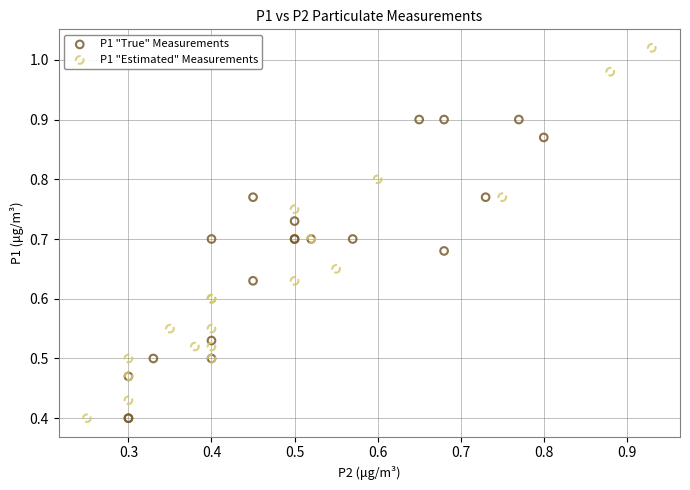

Which series has the largest Y range (max minus min)?

P1 "Estimated" Measurements